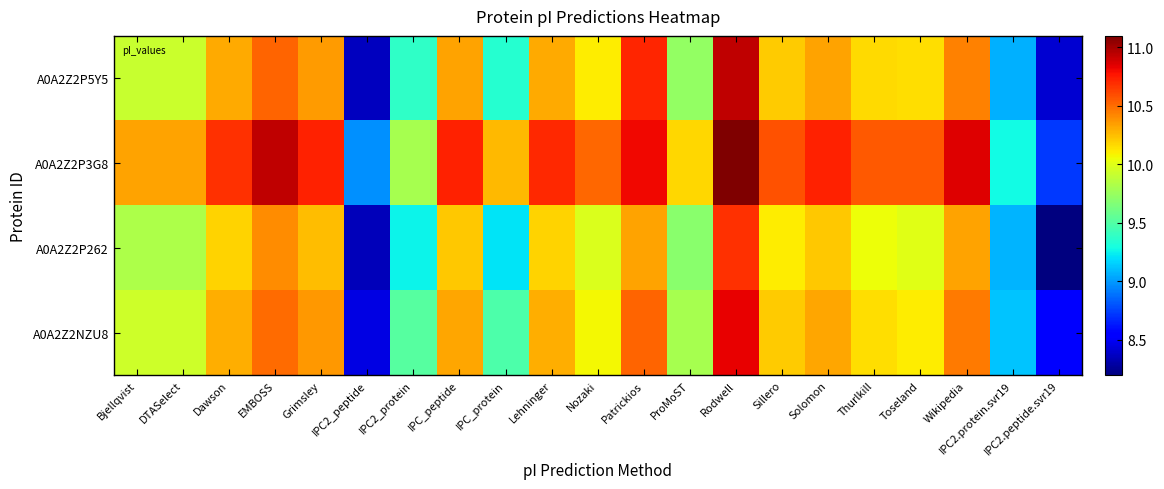

Between IPC_peptide and Nozaki, which series saw the biggest shift?

A0A2Z2NZU8